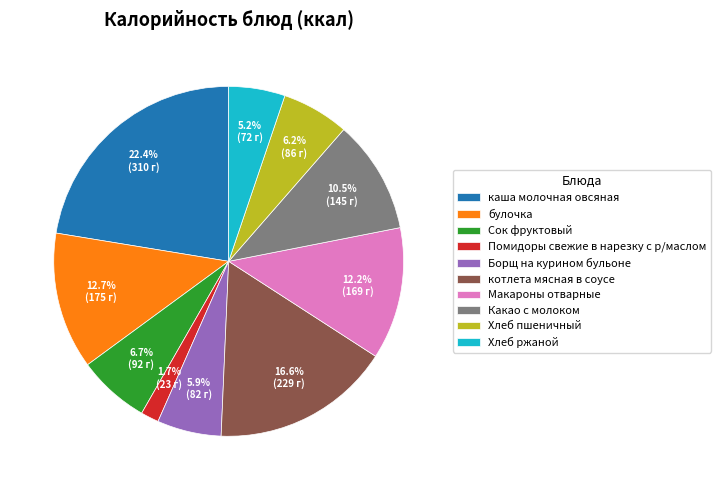

Which category has the smallest portion of the pie?

Помидоры свежие в нарезку с р/маслом